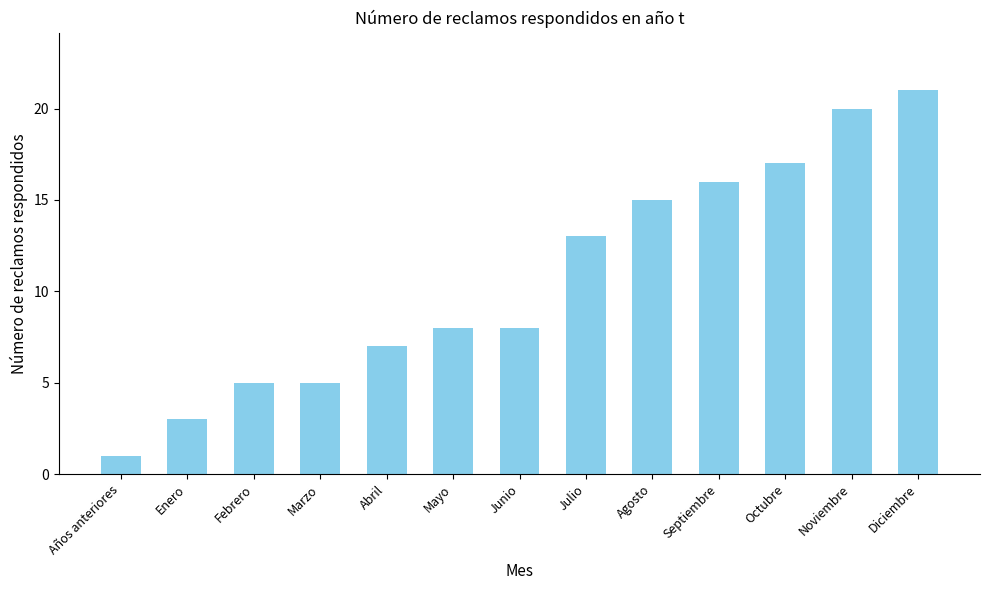

What position from the right is Años anteriores?

13